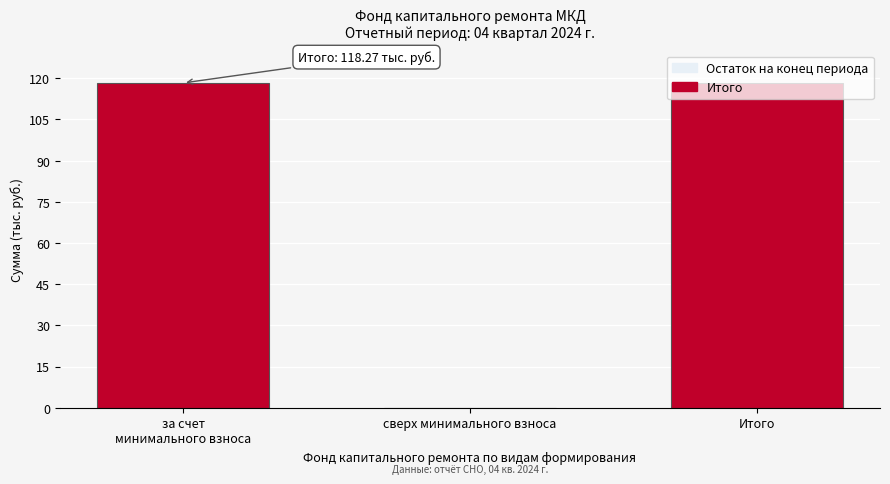

What is the sum of all values?

236.5